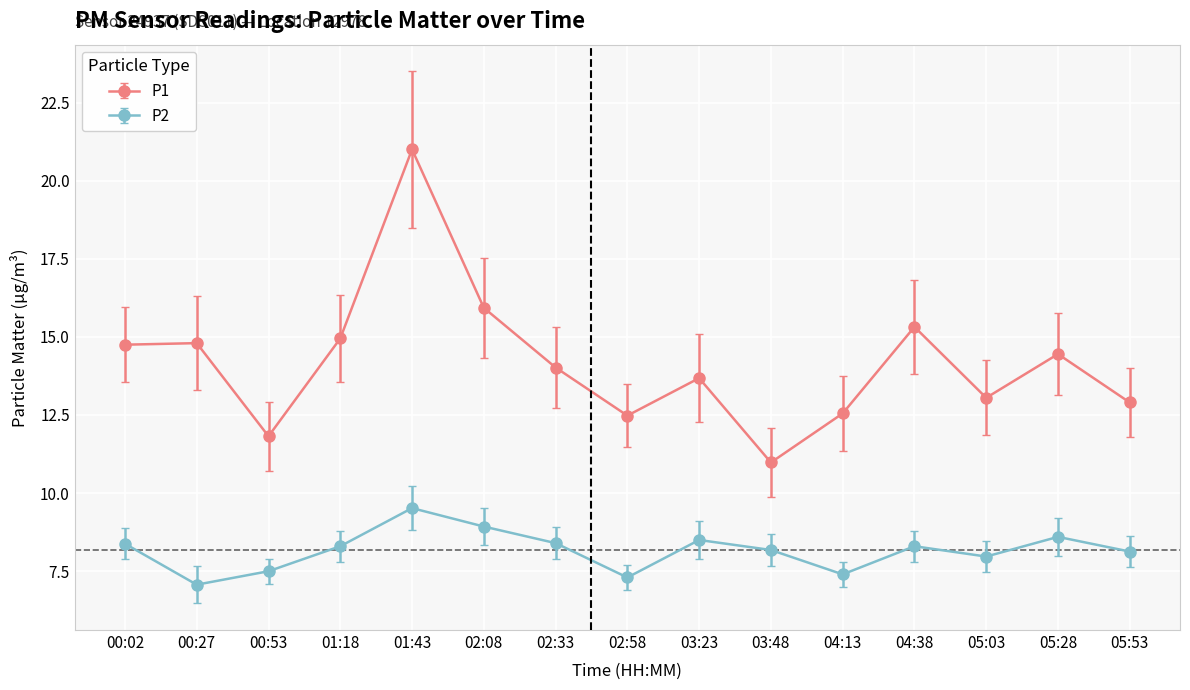

What is the total value across all series at 03:48?

19.2